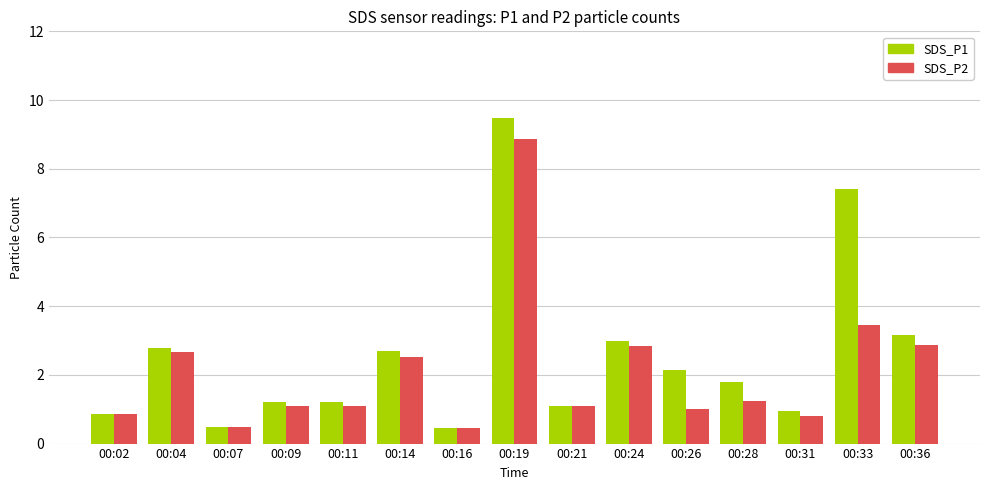

Which label corresponds to the largest value in the chart?

00:19